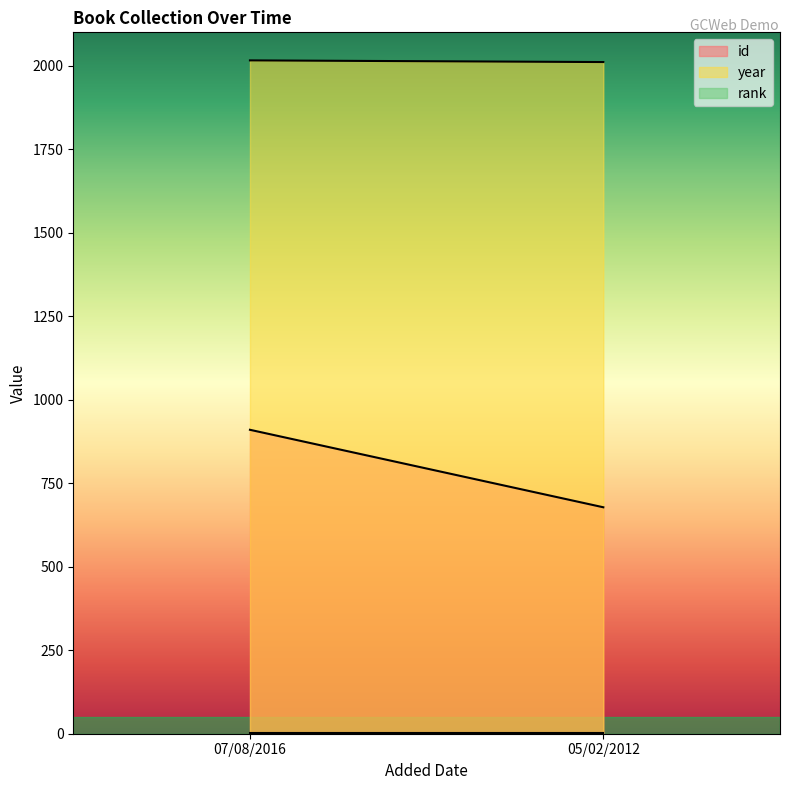

Between 05/02/2012 and 07/08/2016, which is larger?

07/08/2016